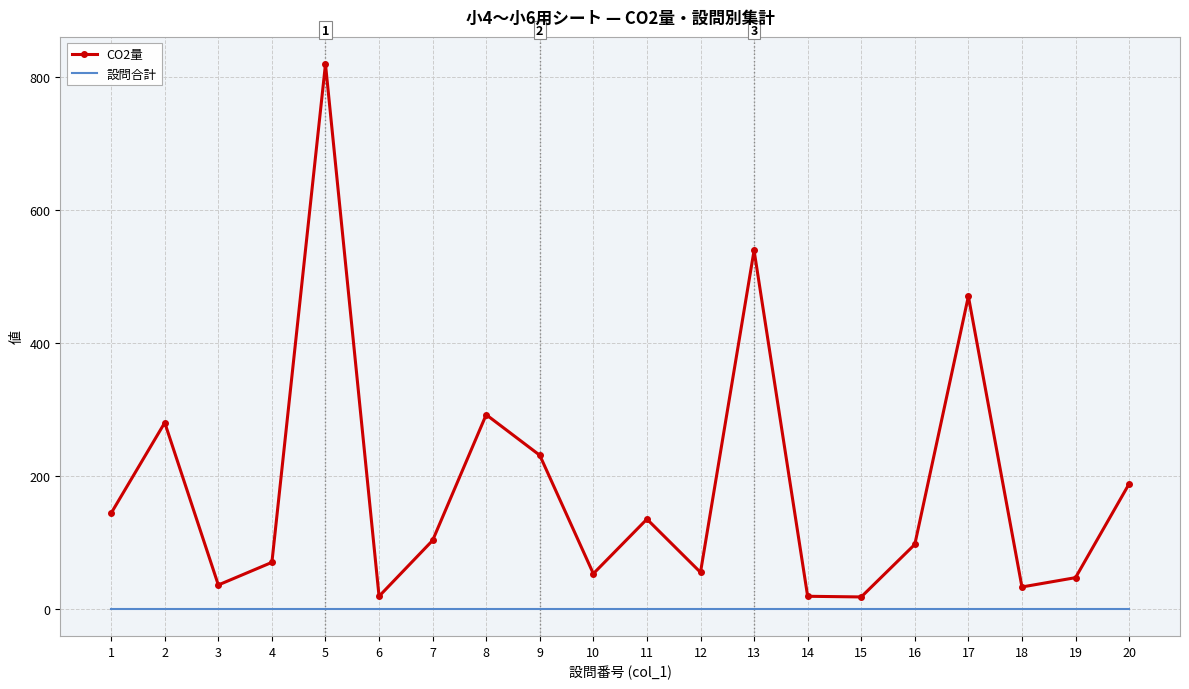

What is the difference between the maximum and minimum values in the CO2量 series?

801